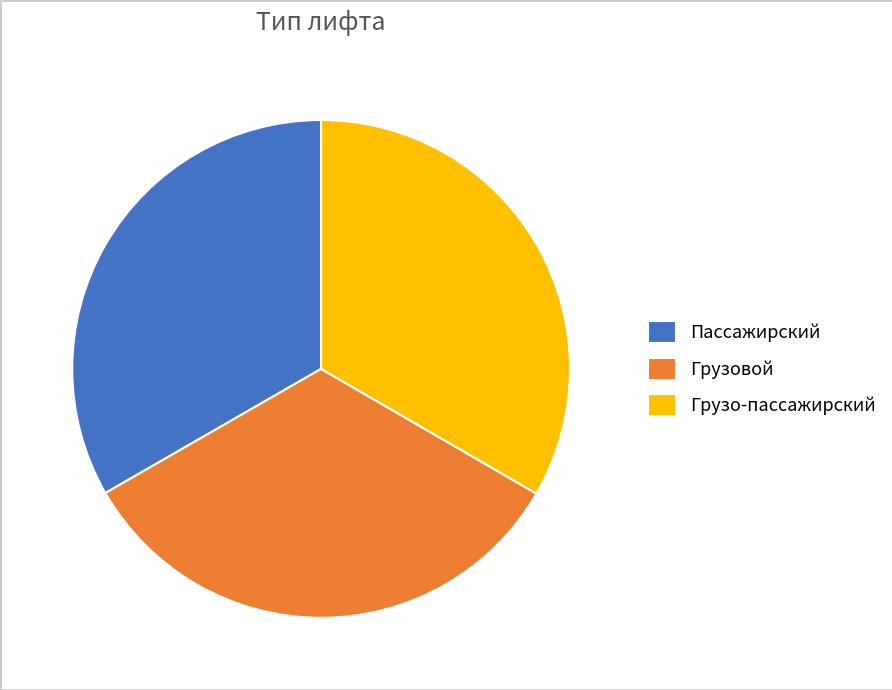

The Грузо-пассажирский slice represents 33% of the pie. True or false?

True